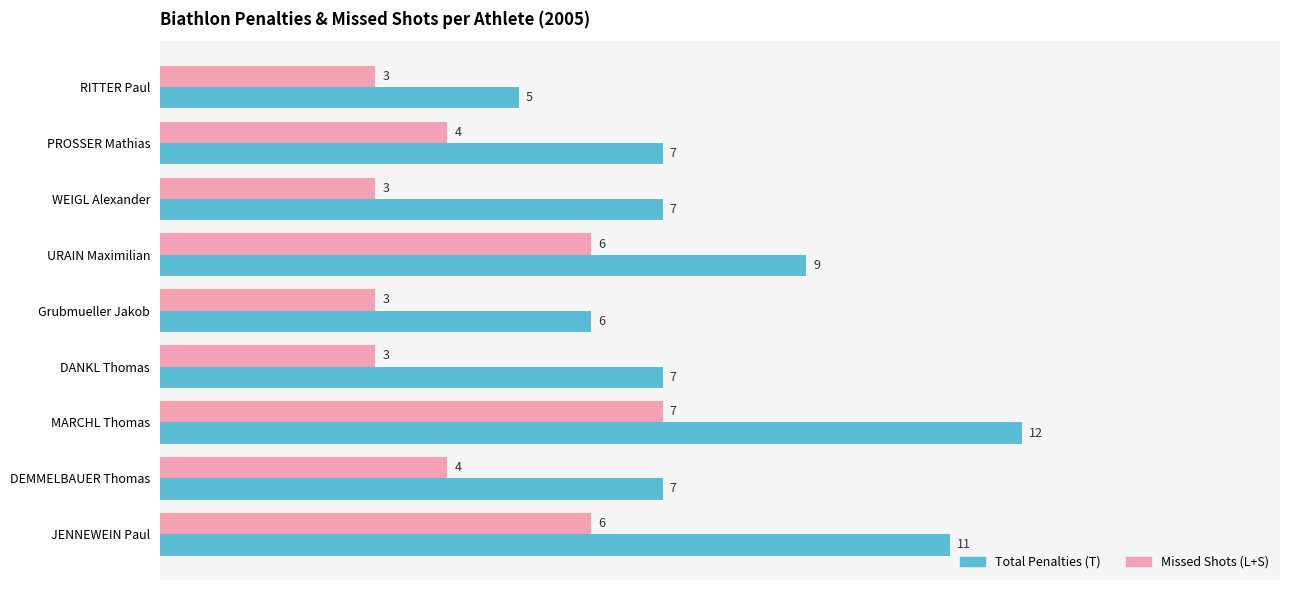

Count the Missed Shots (L+S) values in the range 3 to 6.

8